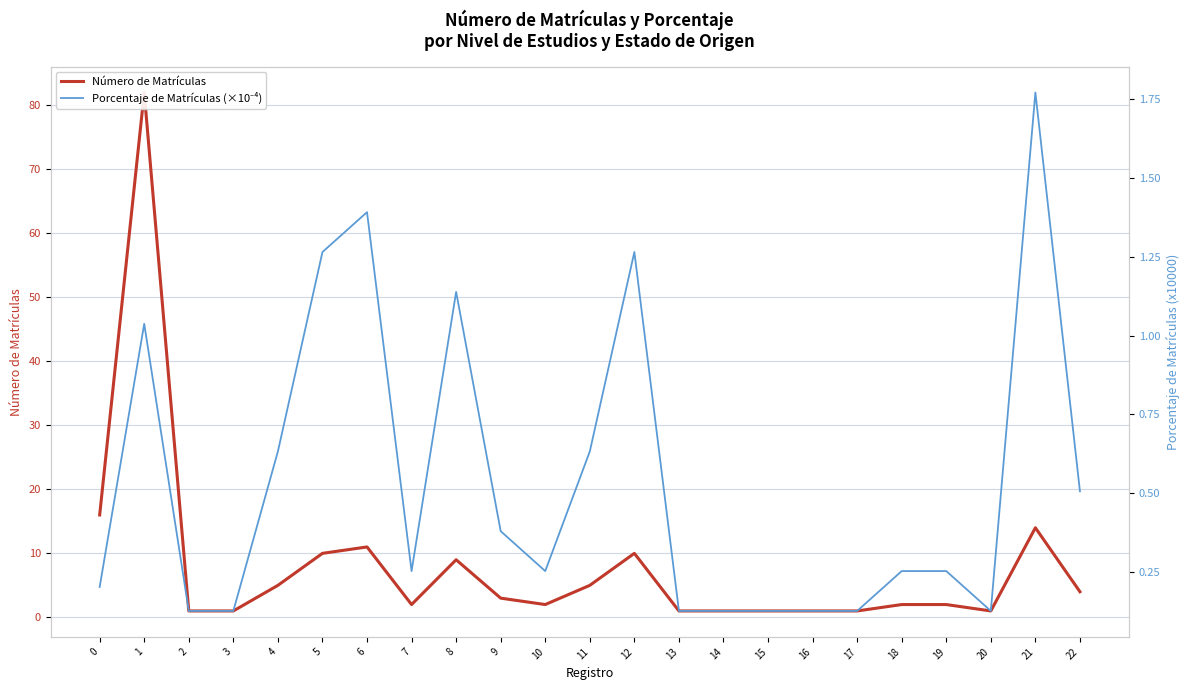

What is the difference between the maximum and minimum values in the Número de Matrículas series?

81.0